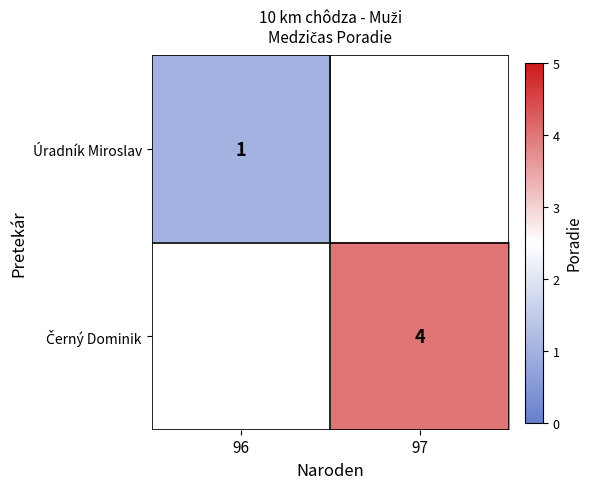

Rank the series by their maximum value, from lowest to highest.

Úradník Miroslav, Černý Dominik